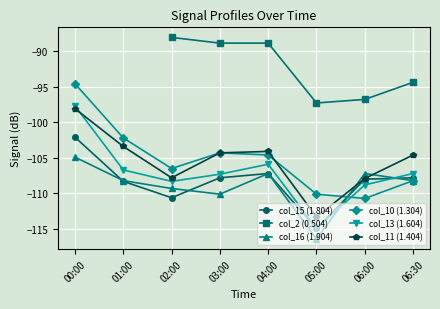

What is the maximum value for col_16 (1.904)?

-104.9